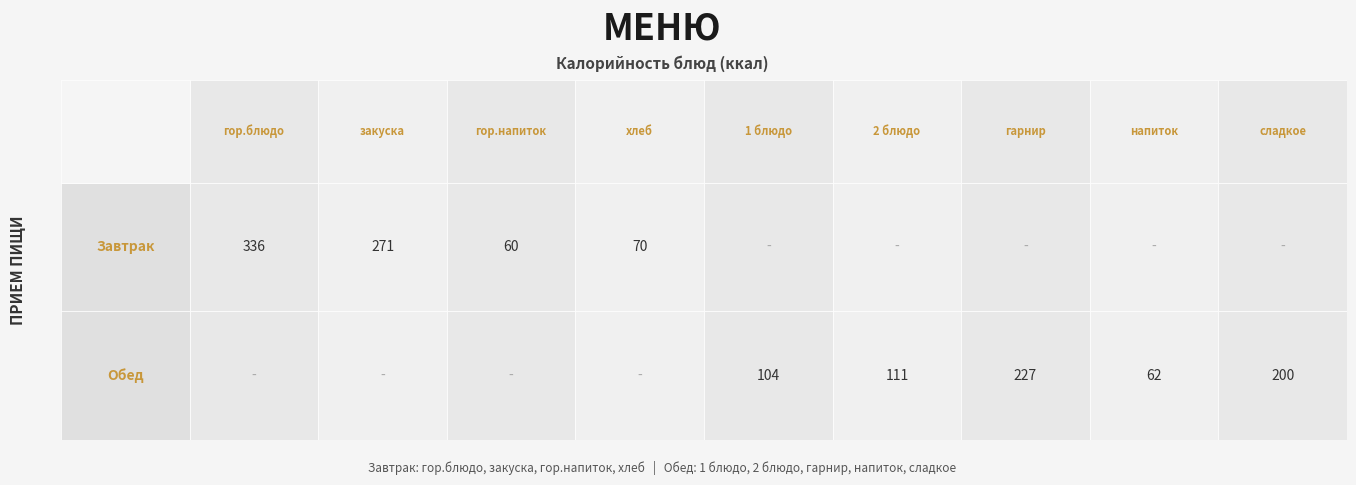

Reading left to right, what are all the values shown in this chart?

Завтрак: гор.блюдо=336	закуска=271	гор.напиток=60	хлеб=70	1 блюдо=0	2 блюдо=0	гарнир=0	напиток=0	сладкое=0
Обед: гор.блюдо=0	закуска=0	гор.напиток=0	хлеб=0	1 блюдо=104	2 блюдо=111	гарнир=227	напиток=62	сладкое=200